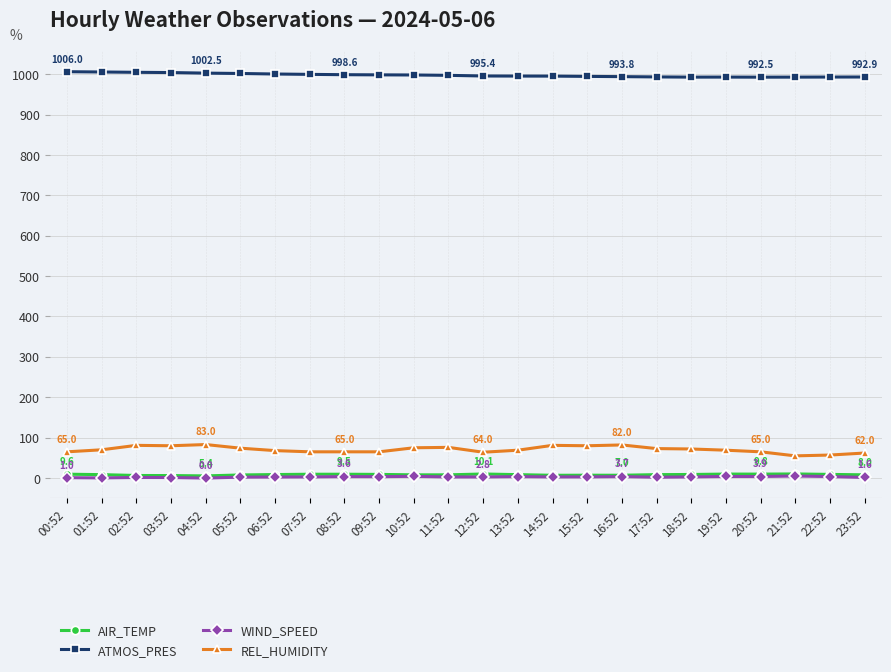

What is the label of the 18th point from the left?

17:52